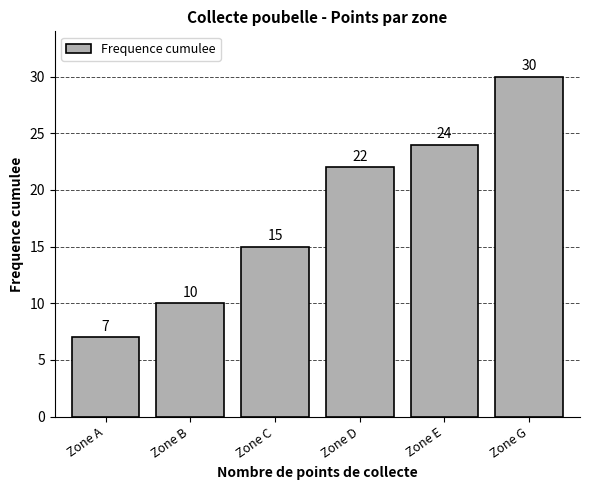

Reading right to left, list all the values displayed in this chart.

30	24	22	15	10	7